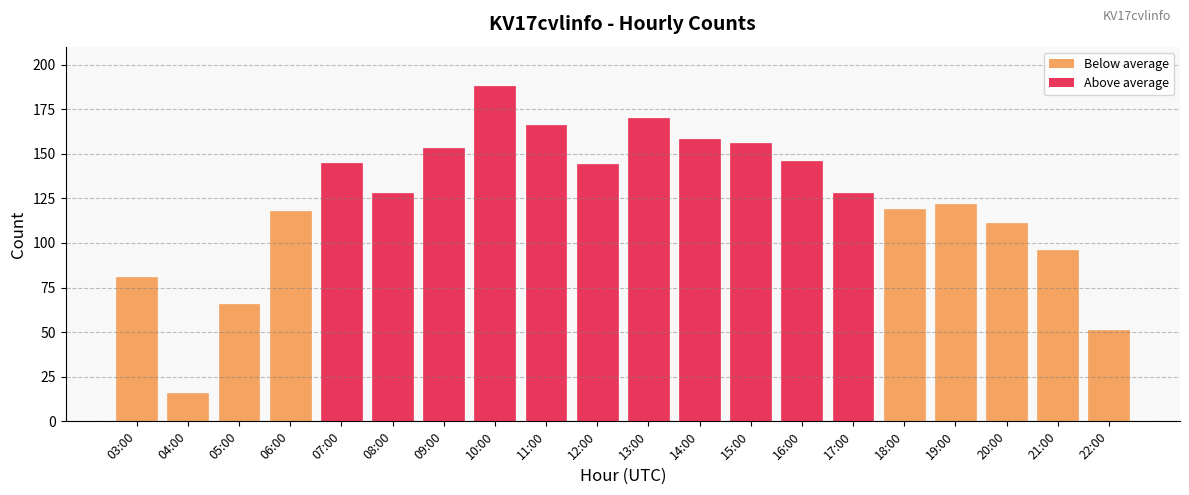

Read the value at 04:00, to the nearest 5.

15